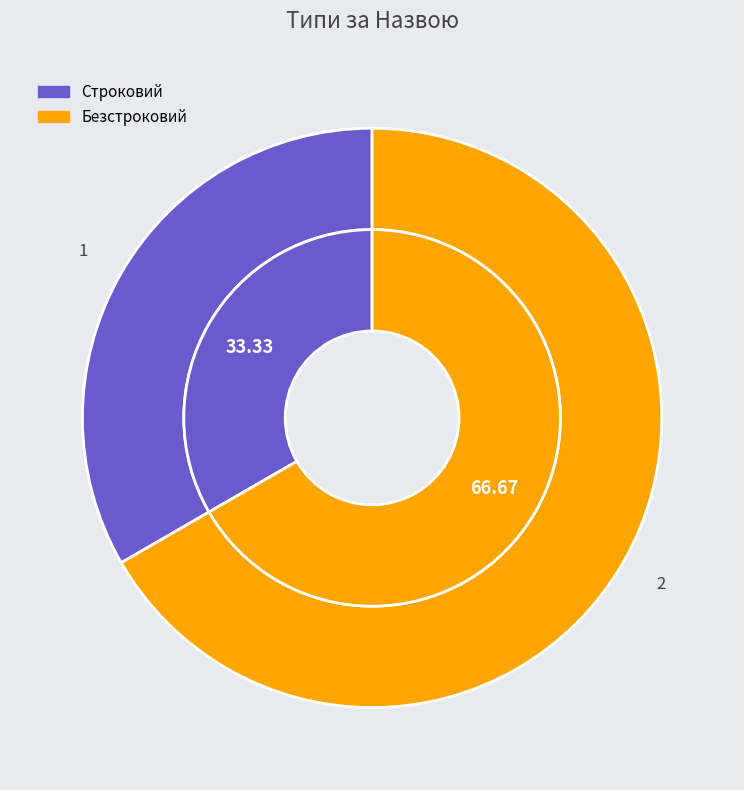

To the nearest percent, what is the average slice percentage?

50%